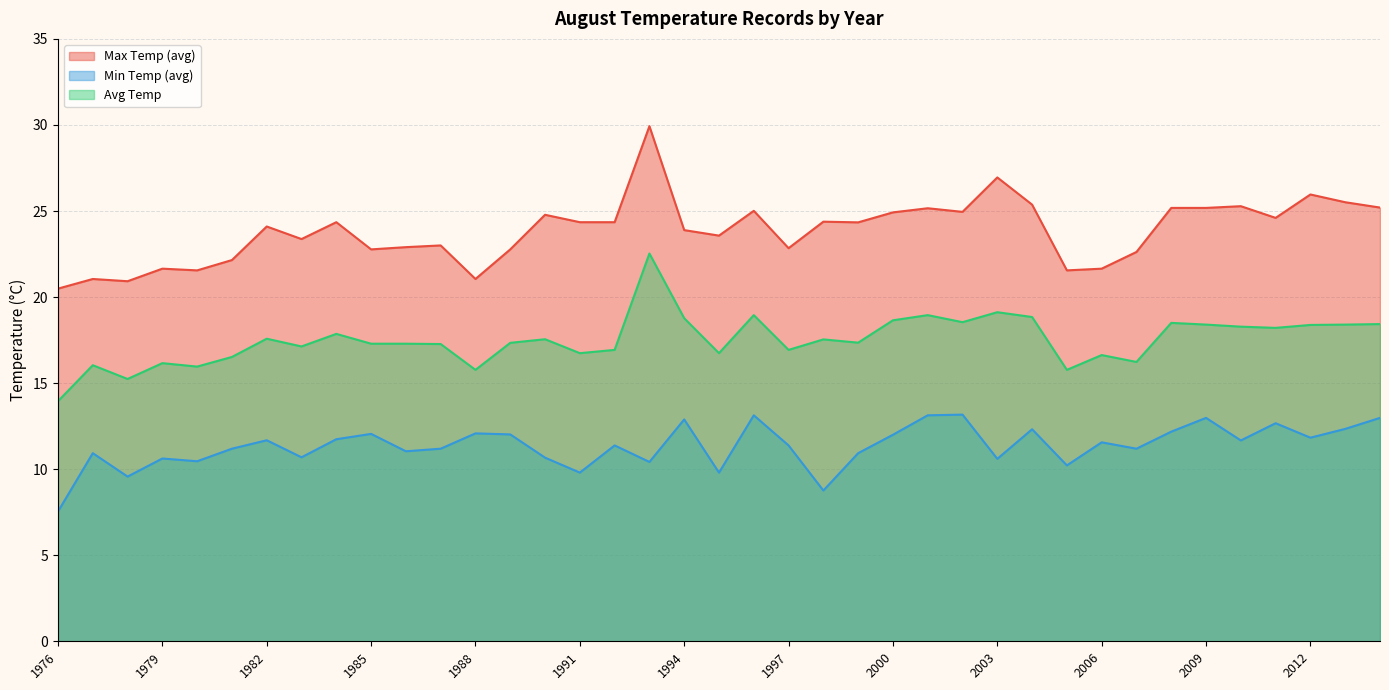

Rank the series by their maximum value, from highest to lowest.

Max Temp (avg), Avg Temp, Min Temp (avg)